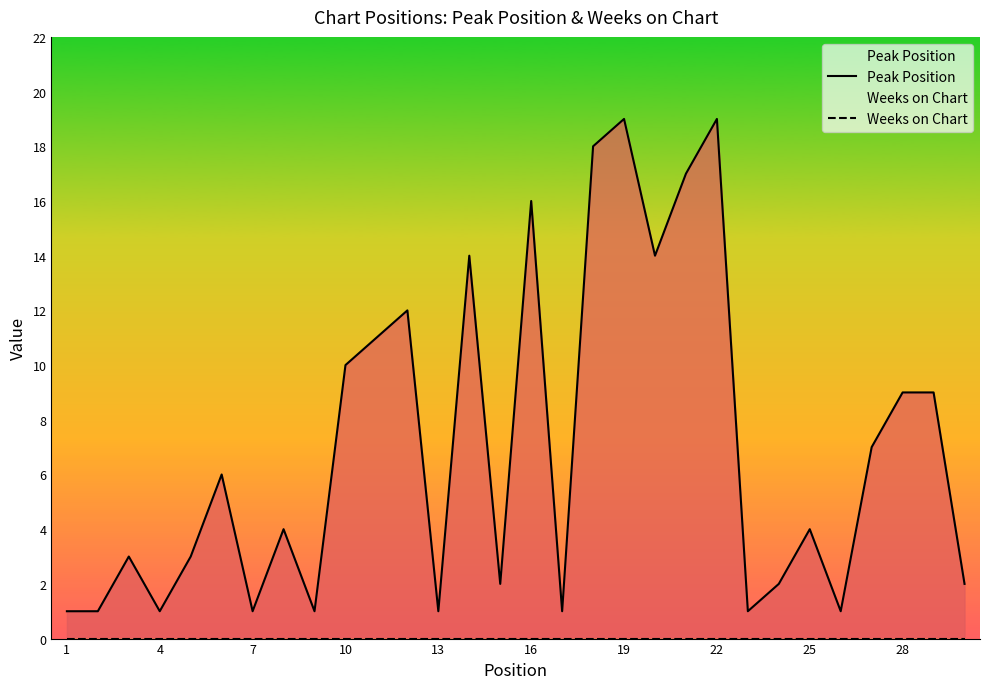

True or false: Weeks on Chart and Peak Position intersect in this chart.

False